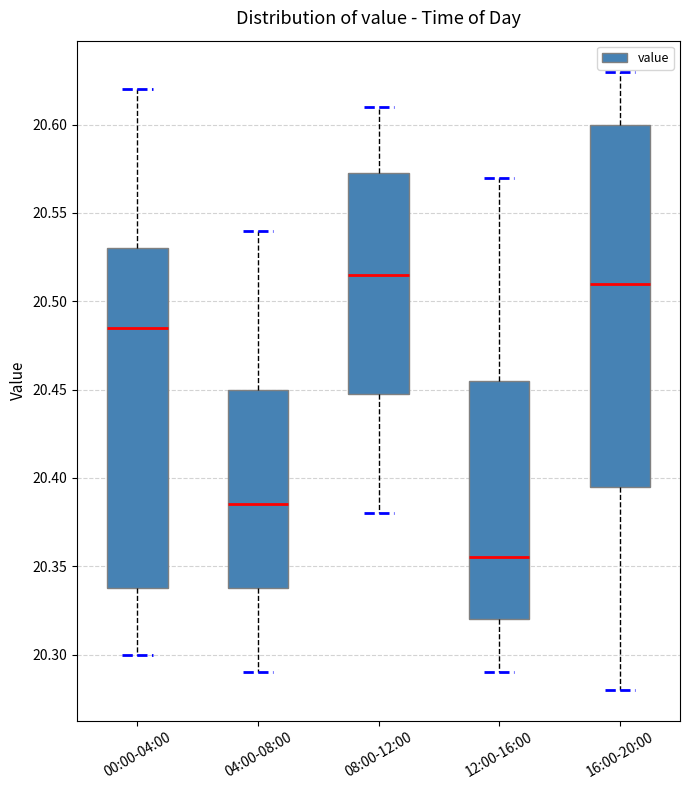

Where does the upper whisker of the box for 12:00-16:00 end on the y-axis? The values are not printed on the chart, so give them approximately, as read against the axis.

20.570